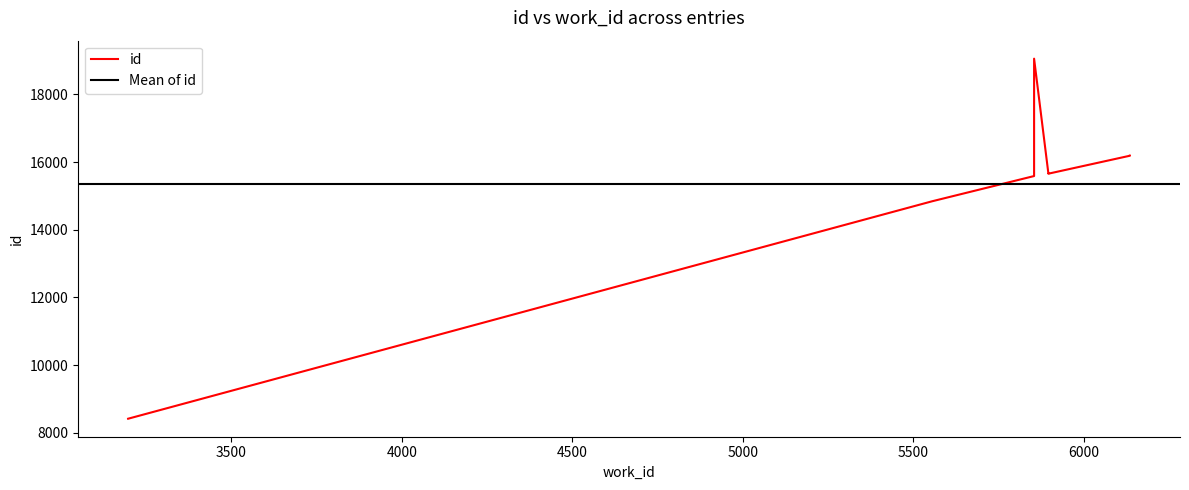

The value at 5896 is 9793. True or false?

False